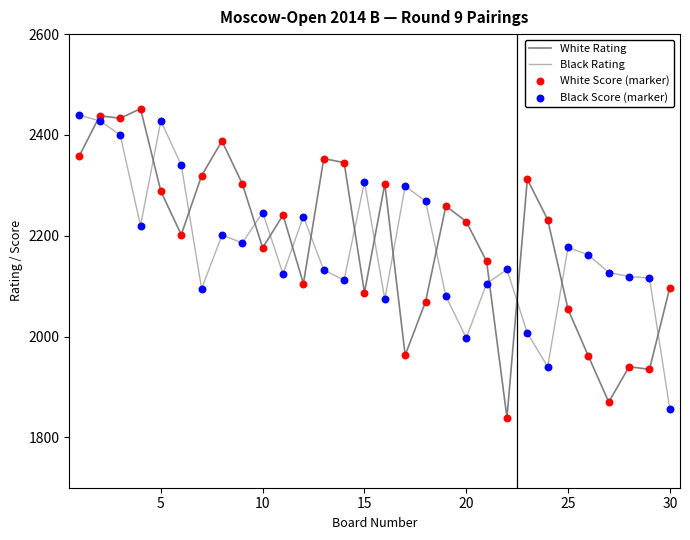

Does the chart have visible grid lines?

No